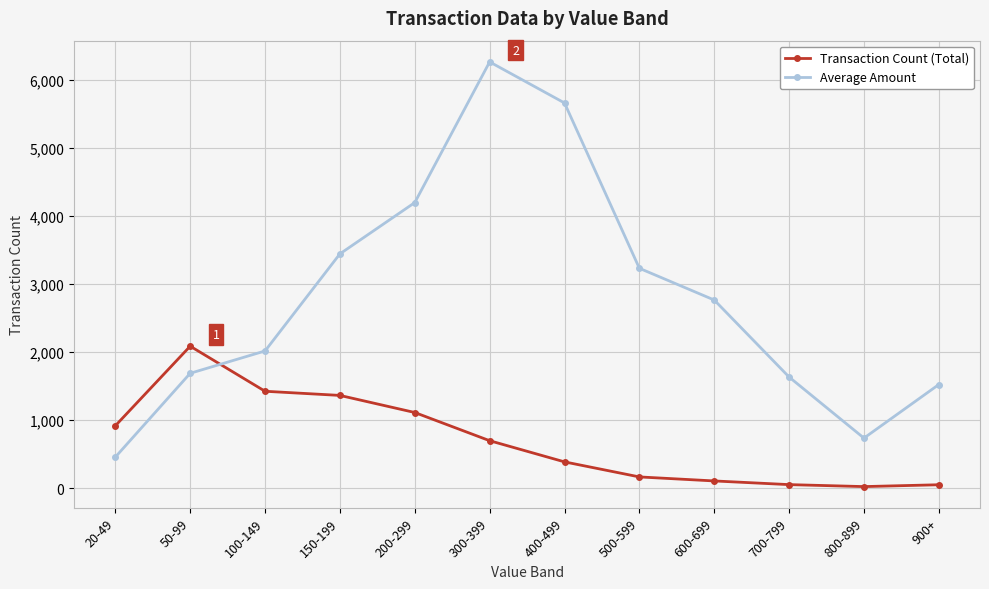

What is the sum of the Average Amount values at 100-149 and 800-899?

2756